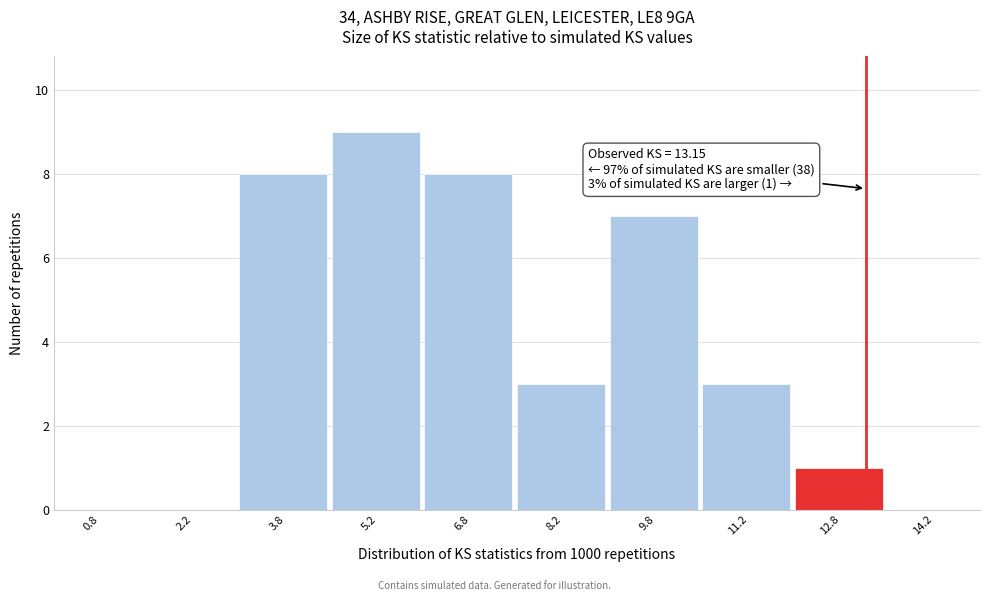

Which range on the x-axis has the tallest bar?

4.5 to 6.0